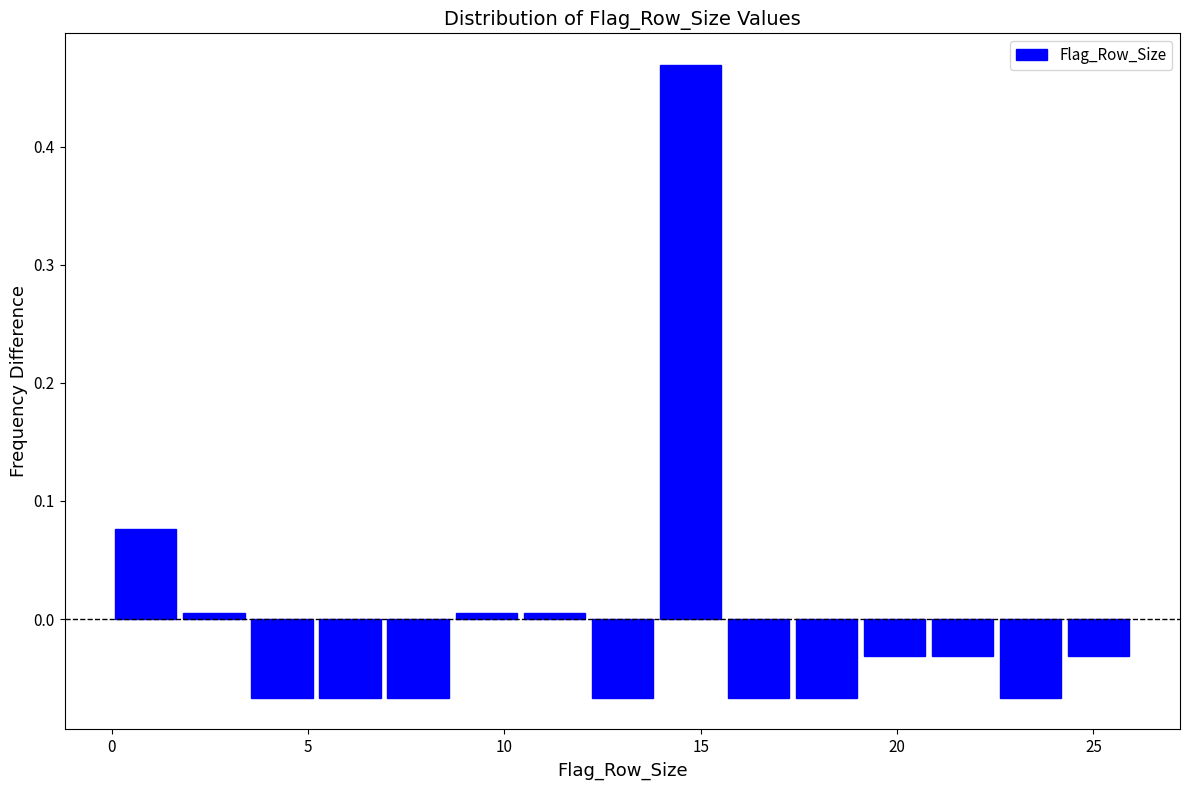

Around what value on the x-axis is the tallest bar? Give the approximate position of its centre, as read against the axis.

14.5